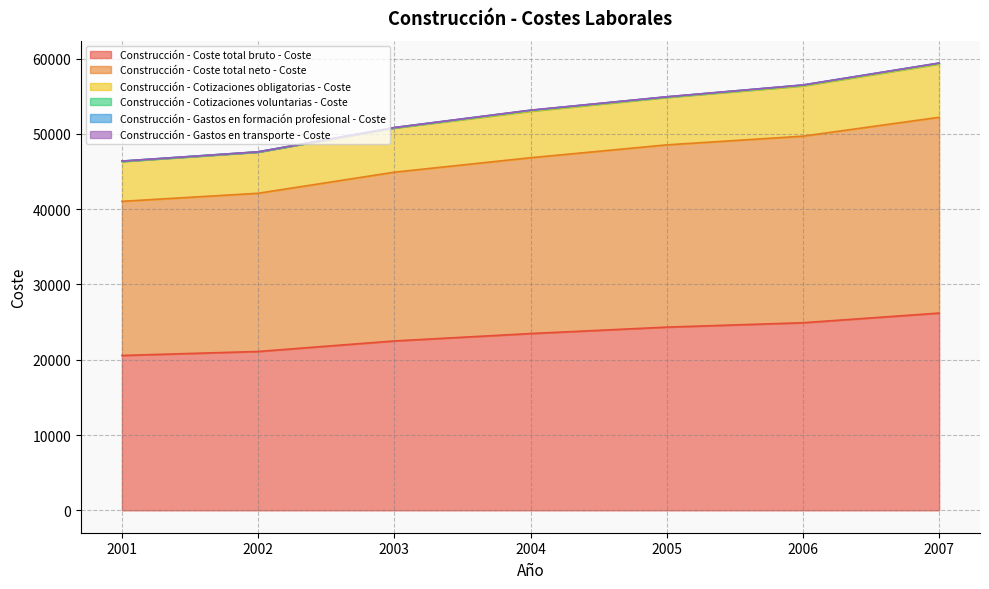

Does the chart have visible grid lines?

Yes